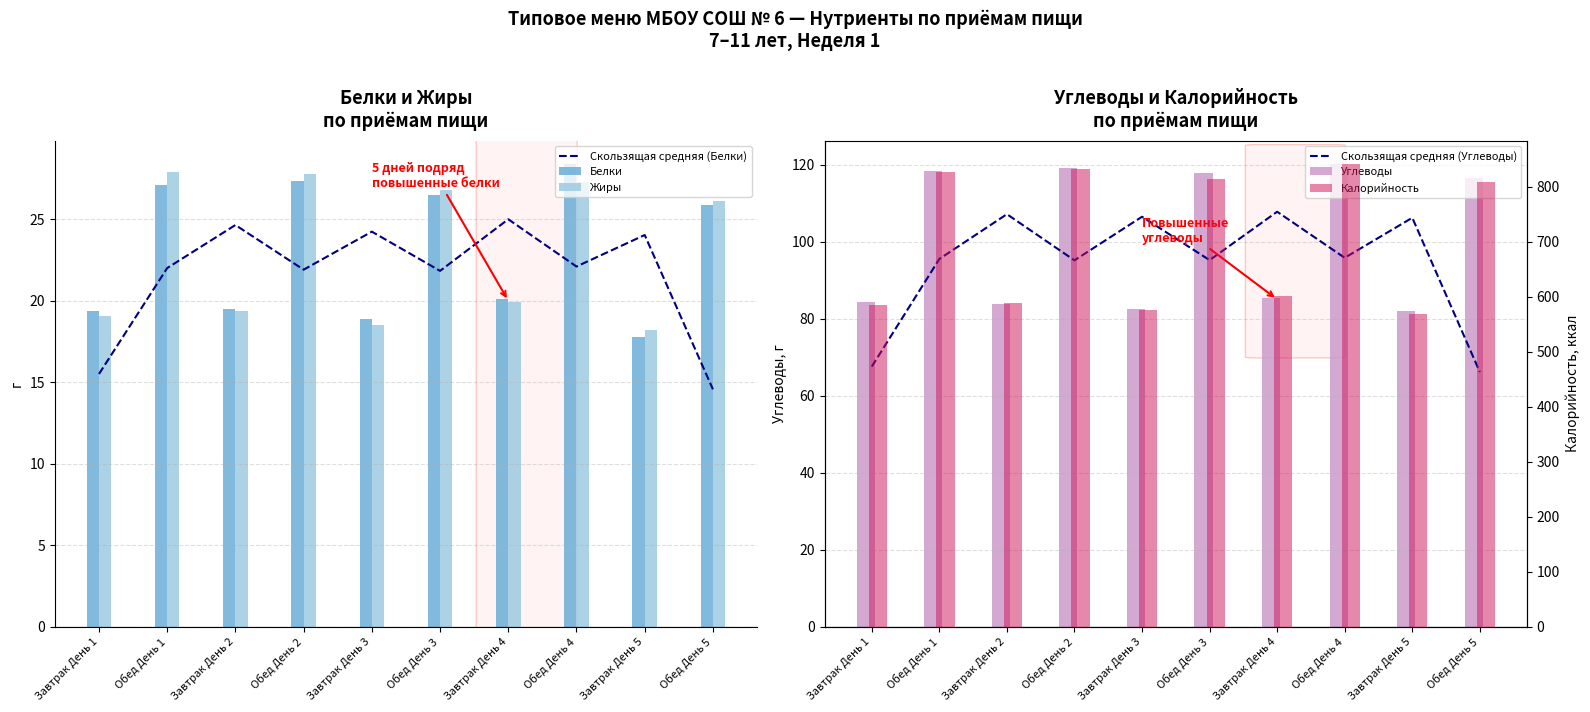

What is the value of the Скользящая средняя (Белки) bar at the 3rd from the left?

24.6